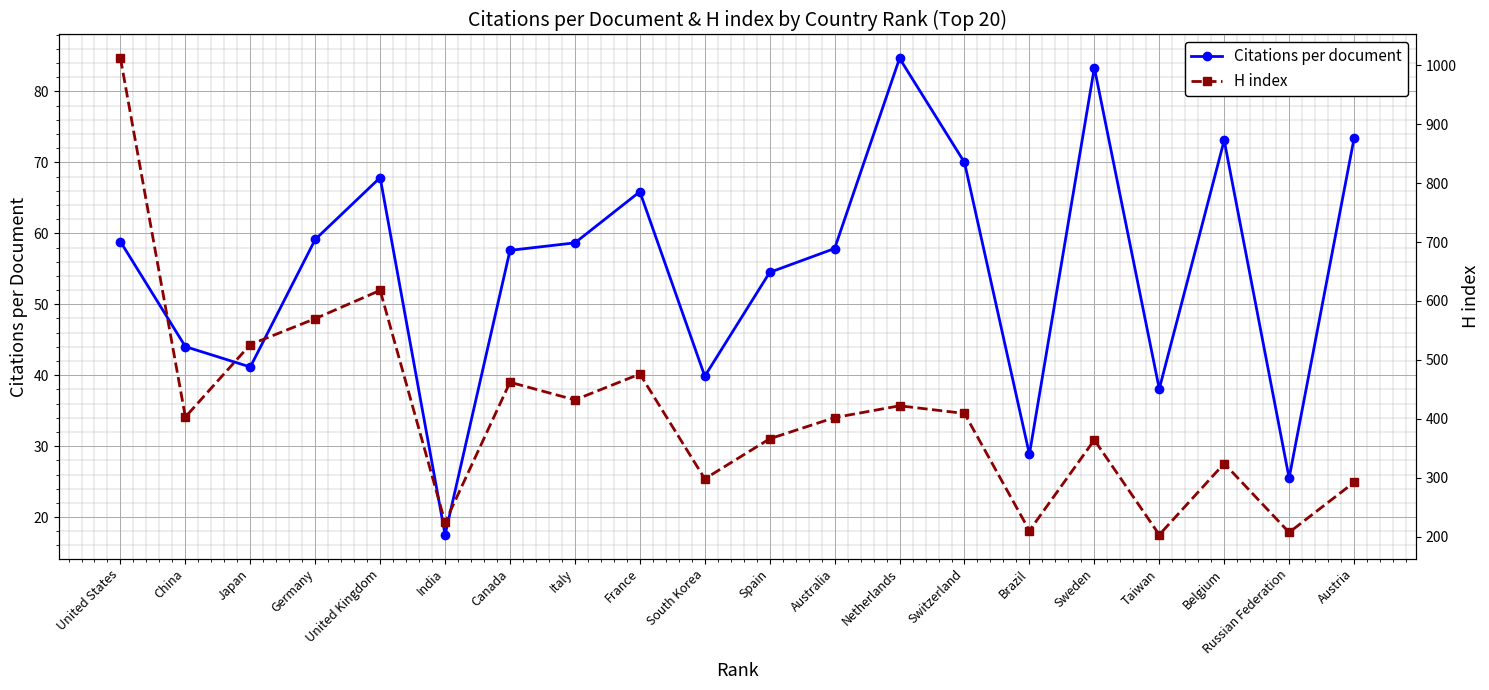

What is the difference between the maximum and minimum values in the H index series?

809.0